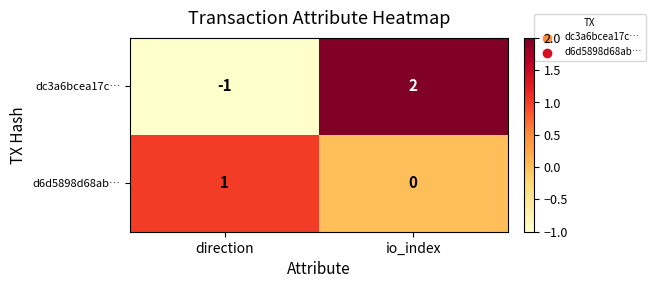

At which category does the chart reach its minimum across all series?

direction